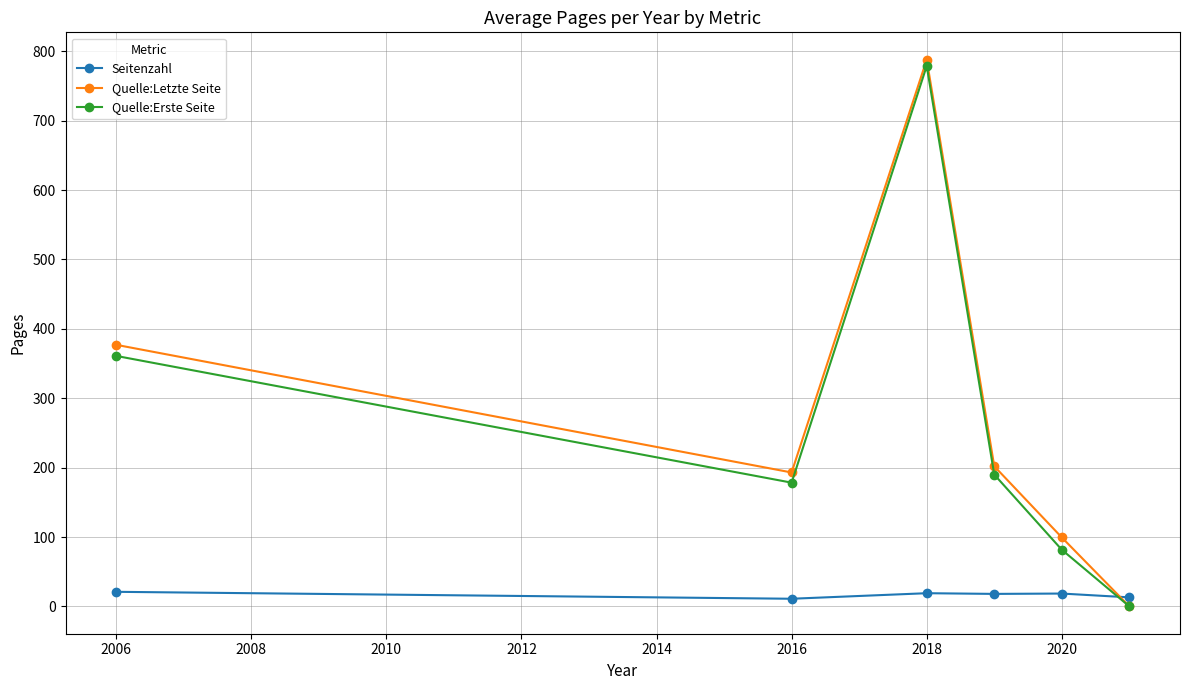

Which series has the largest range (max minus min)?

Quelle:Letzte Seite